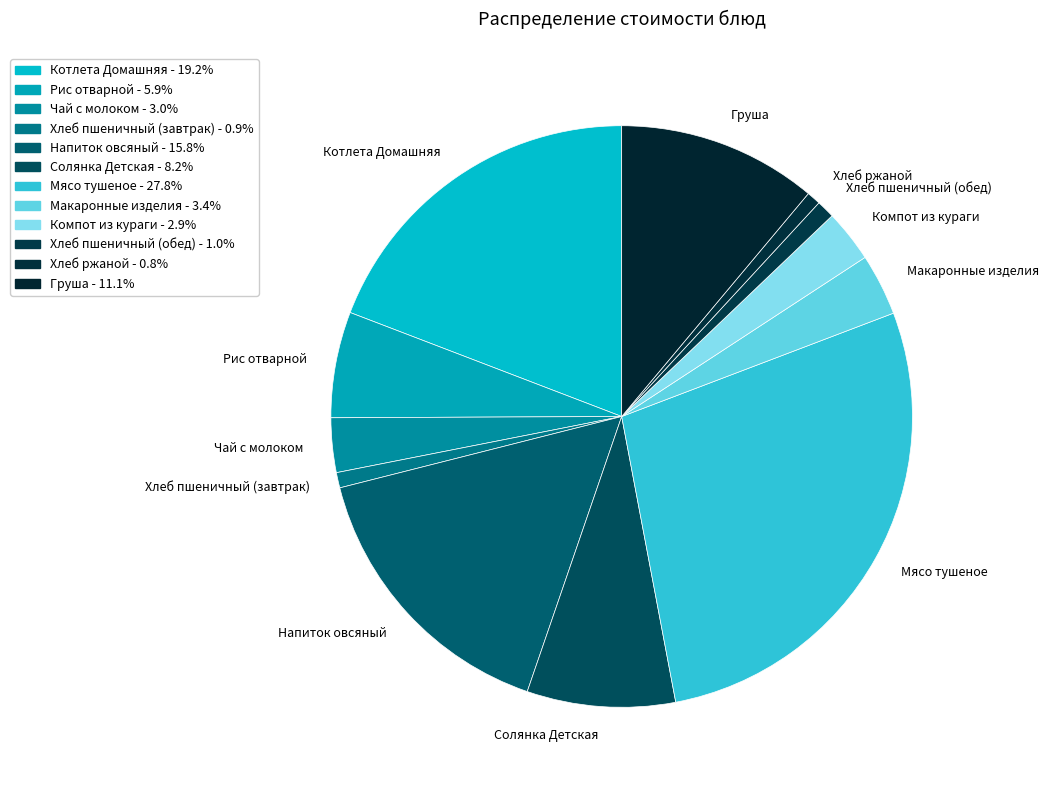

True or false: Солянка Детская accounts for 8% of the total.

True